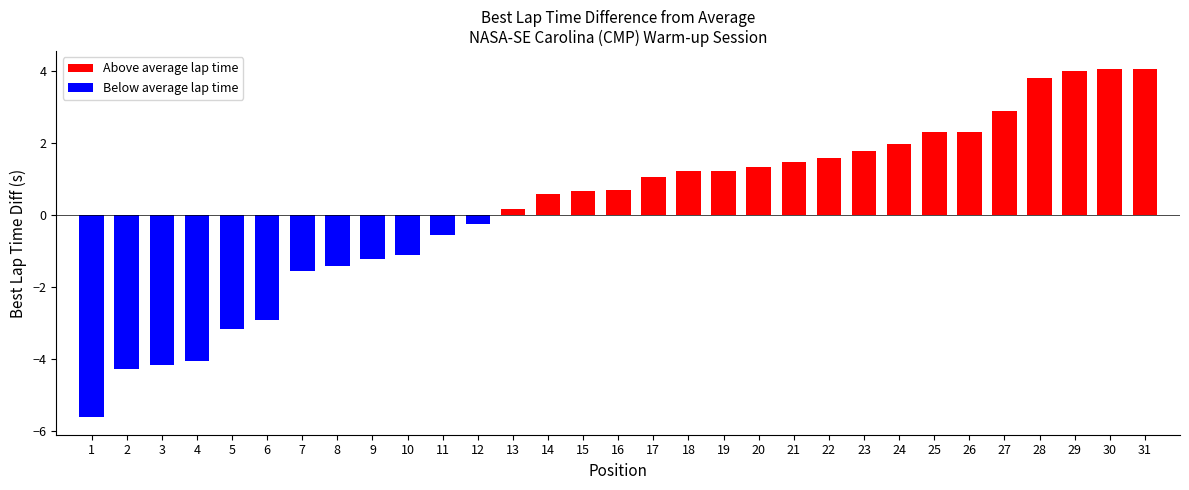

How many bars are there in total?

31